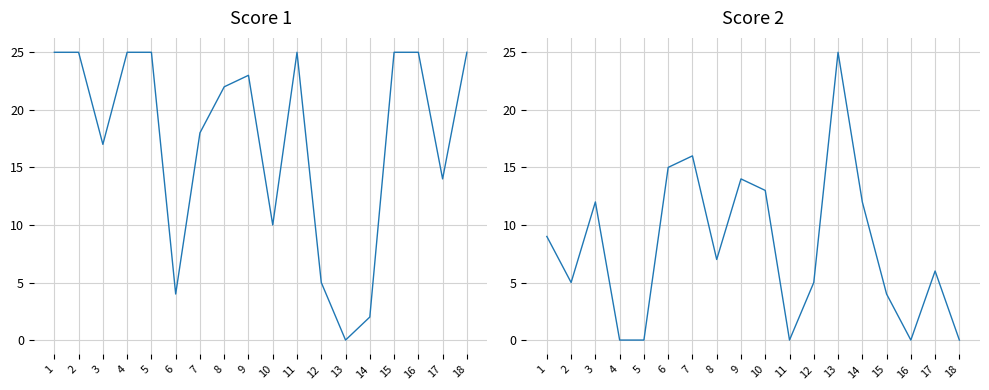

How many times do Score 1 and Score 2 cross each other?

5